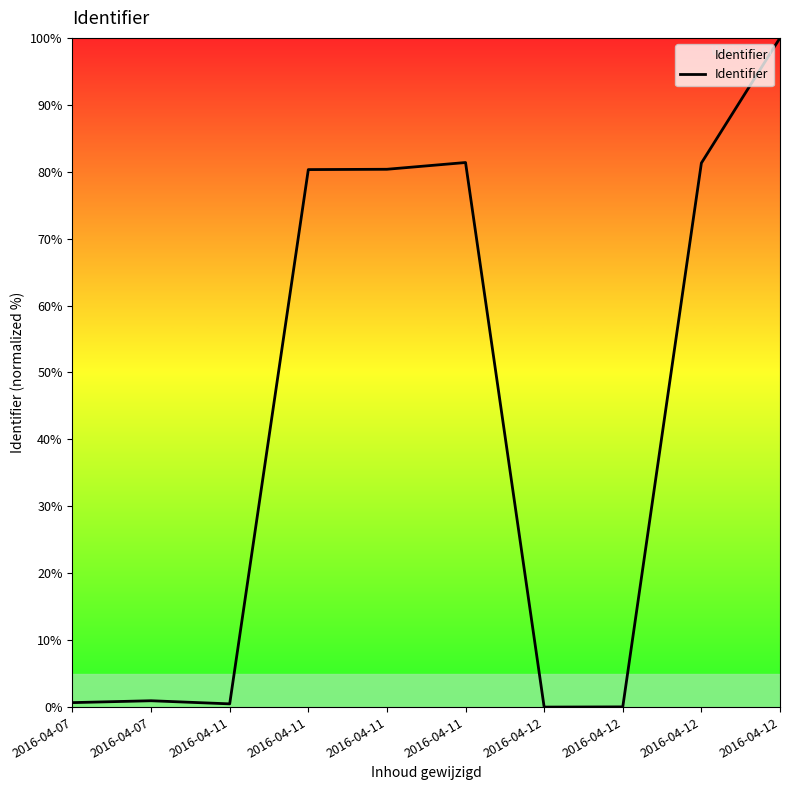

Does the chart display data point markers on the line(s)?

No